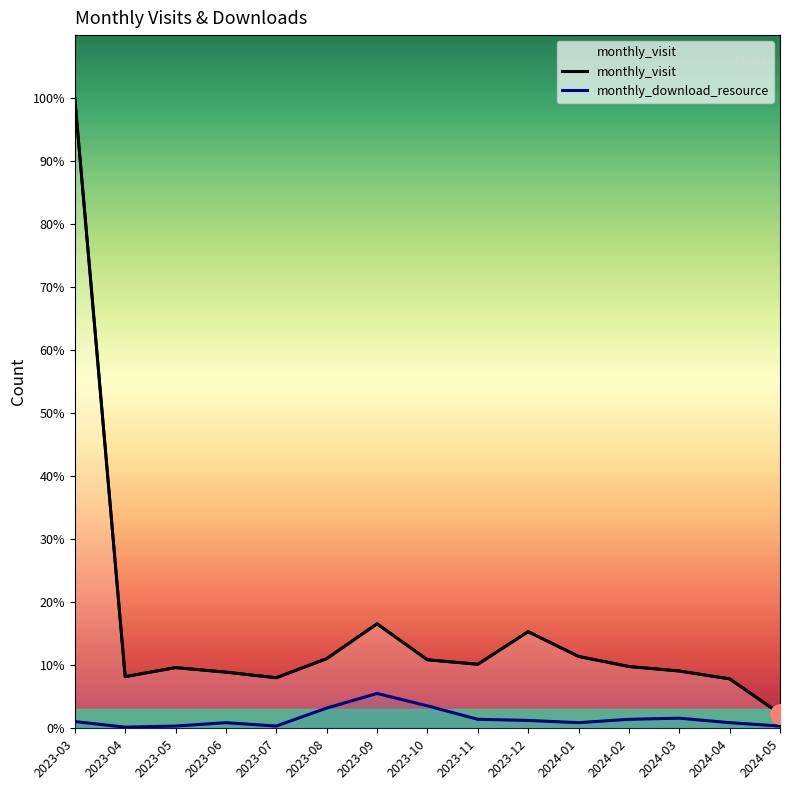

How many interior local peaks does the monthly_visit series have?

3